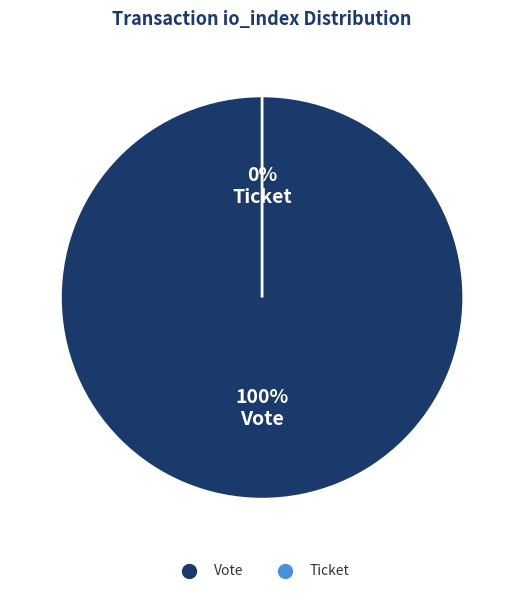

What percentage do Ticket (io_index=0) and Vote (io_index=1) together represent?

100.0%